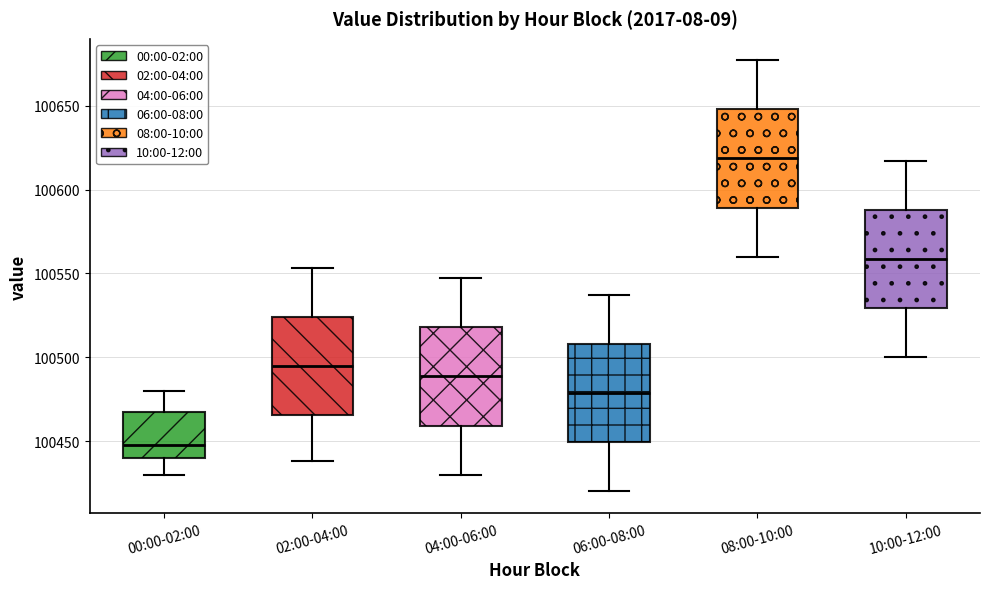

Reading left to right, read every box against the y-axis: the position of its median line, the range the box covers, and the ends of its whiskers. The values are not printed on the chart, so give them approximately, as read against the axis.

00:00-02:00: median 100450, box 100440 to 100465, whiskers 100430 to 100480
02:00-04:00: median 100495, box 100465 to 100525, whiskers 100440 to 100555
04:00-06:00: median 100490, box 100460 to 100520, whiskers 100430 to 100545
06:00-08:00: median 100480, box 100450 to 100510, whiskers 100420 to 100535
08:00-10:00: median 100620, box 100590 to 100650, whiskers 100560 to 100675
10:00-12:00: median 100560, box 100530 to 100590, whiskers 100500 to 100615